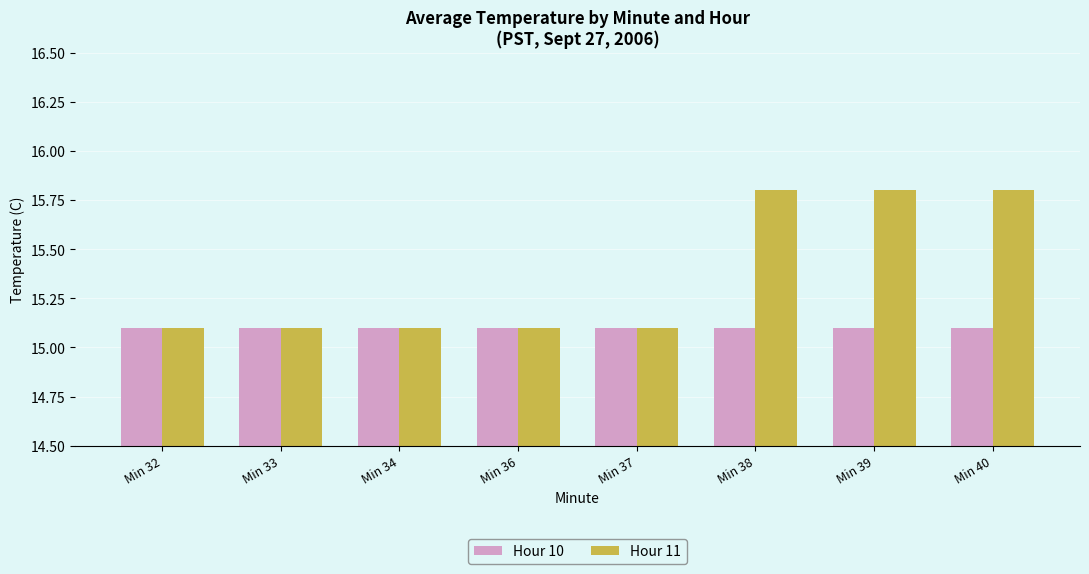

What value does the Hour 11 series have at Min 40?

15.8